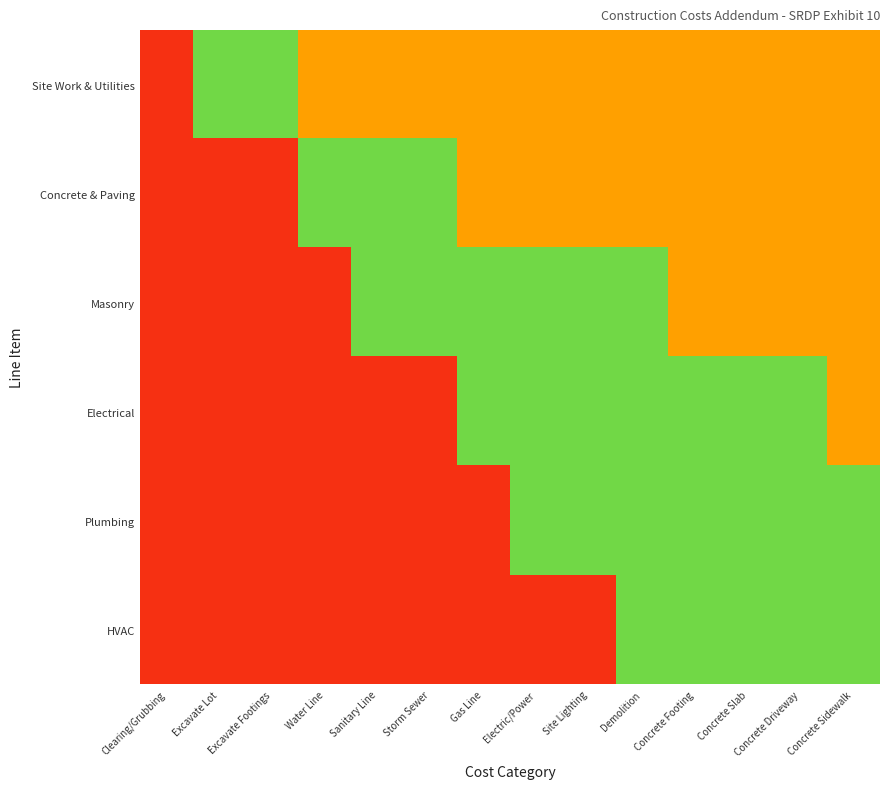

What is the total value across all series at Site Lighting?

3.6